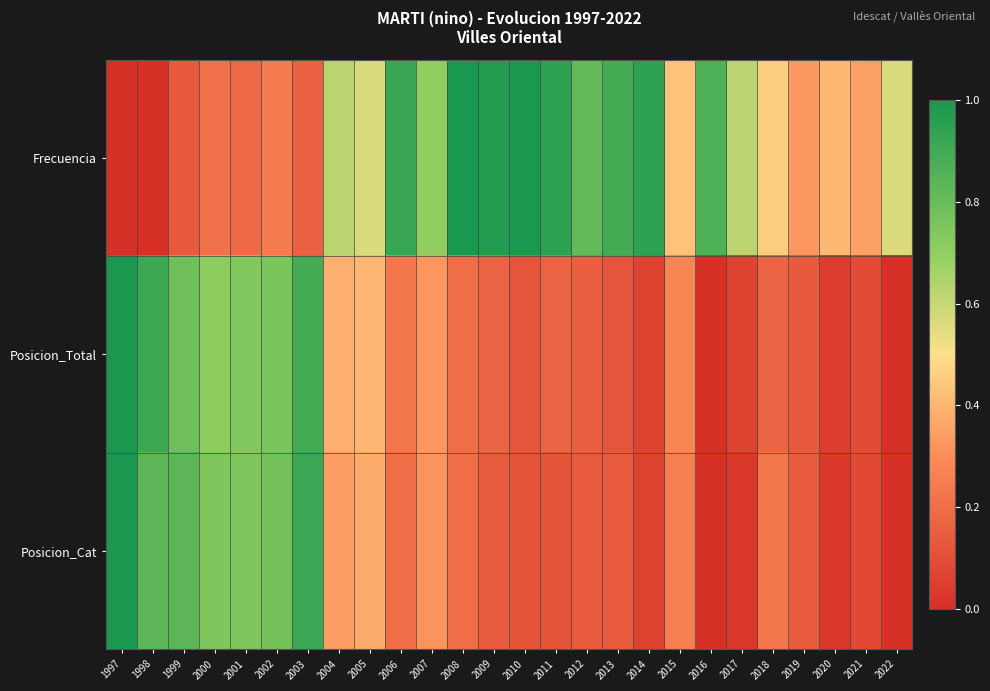

Reading left to right, what are all the values shown in this chart?

Frecuencia: 1997=0.0	1998=0.0	1999=0.1	2000=0.2	2001=0.2	2002=0.2	2003=0.2	2004=0.6	2005=0.6	2006=0.9	2007=0.7	2008=1.0	2009=1.0	2010=1.0	2011=0.9	2012=0.8	2013=0.9	2014=0.9	2015=0.4	2016=0.9	2017=0.6	2018=0.5	2019=0.3	2020=0.4	2021=0.4	2022=0.6
Posicion_Total: 1997=1.0	1998=0.9	1999=0.8	2000=0.7	2001=0.7	2002=0.8	2003=0.9	2004=0.4	2005=0.4	2006=0.2	2007=0.3	2008=0.2	2009=0.2	2010=0.1	2011=0.2	2012=0.2	2013=0.1	2014=0.1	2015=0.3	2016=0.0	2017=0.1	2018=0.2	2019=0.1	2020=0.0	2021=0.1	2022=0.0
Posicion_Cat: 1997=1.0	1998=0.8	1999=0.8	2000=0.7	2001=0.7	2002=0.8	2003=0.9	2004=0.3	2005=0.4	2006=0.2	2007=0.3	2008=0.2	2009=0.1	2010=0.1	2011=0.1	2012=0.1	2013=0.1	2014=0.1	2015=0.3	2016=0.0	2017=0.0	2018=0.2	2019=0.1	2020=0.0	2021=0.1	2022=0.0